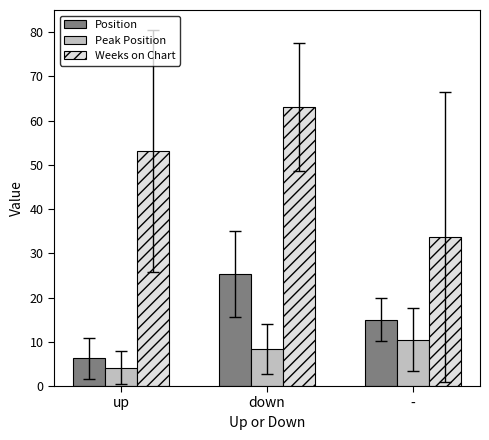

What is the sum of all Weeks on Chart values?

150.0